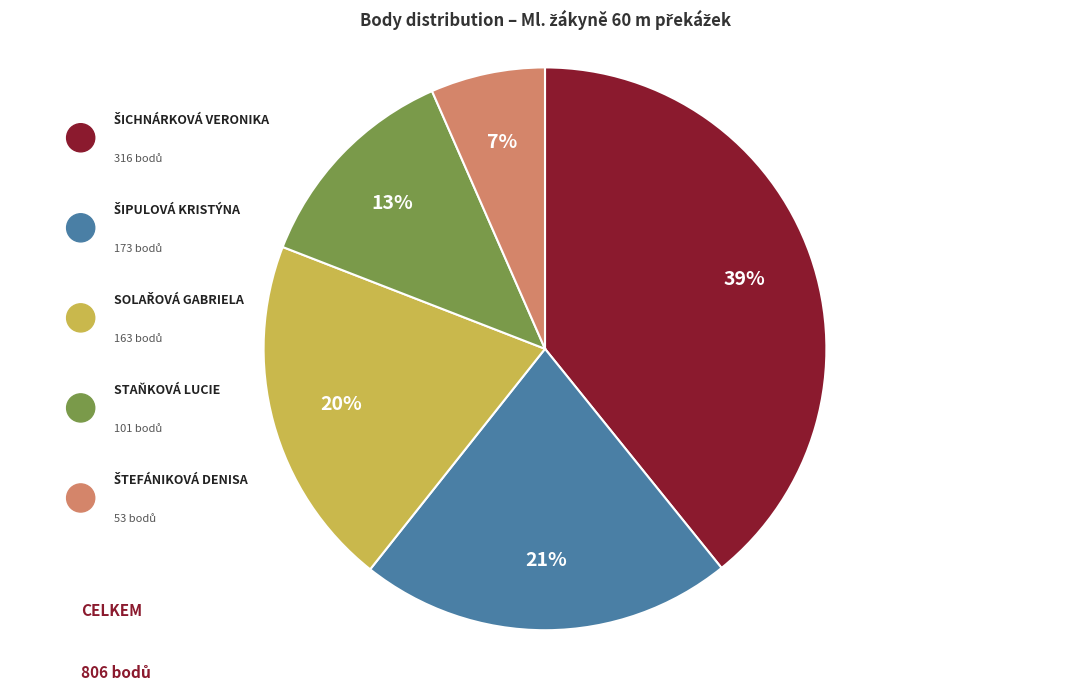

Is there any slice that represents more than half of the pie?

No